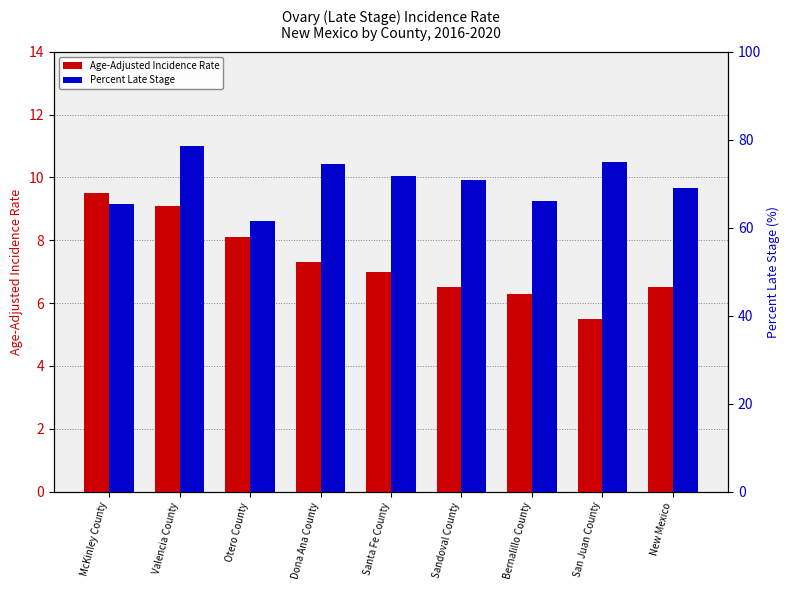

How many groups of bars are there?

9